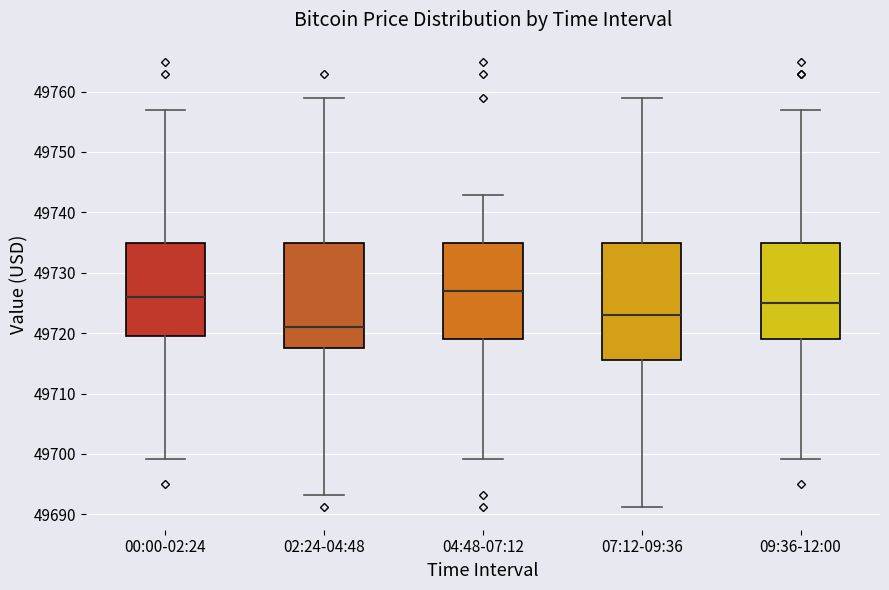

Where does the median line of the box for 09:36-12:00 sit on the y-axis? The values are not printed on the chart, so give them approximately, as read against the axis.

49725